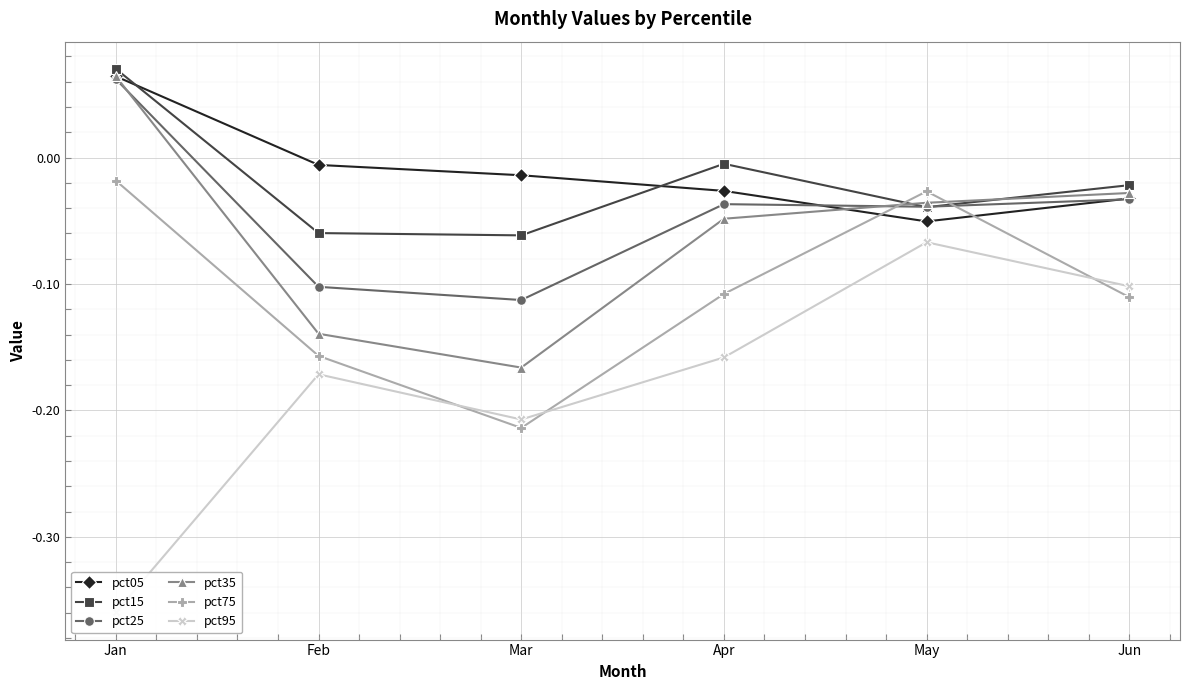

Count the number of categories in the chart.

6